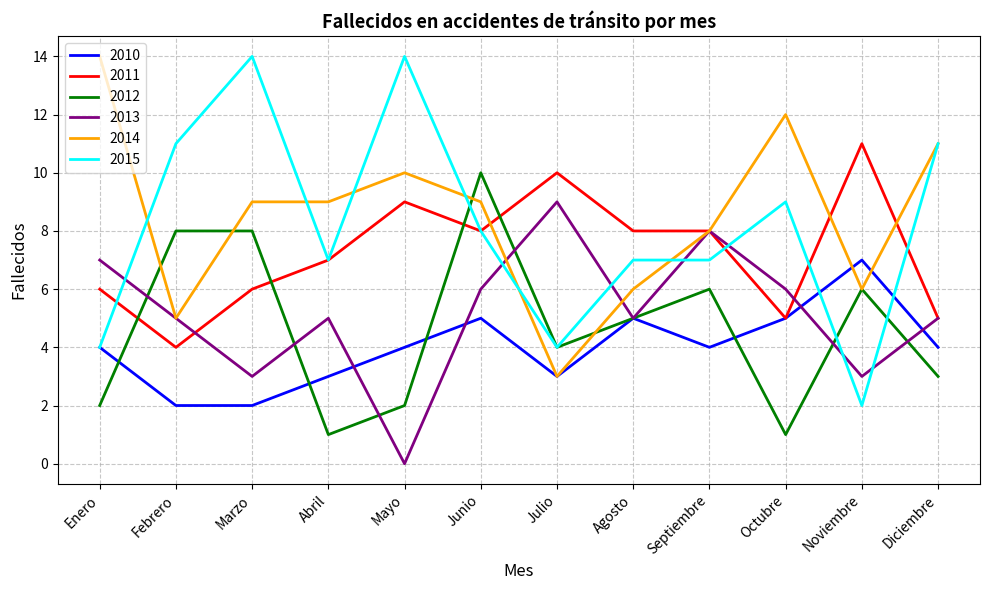

What value does the 2012 series have at Junio?

10